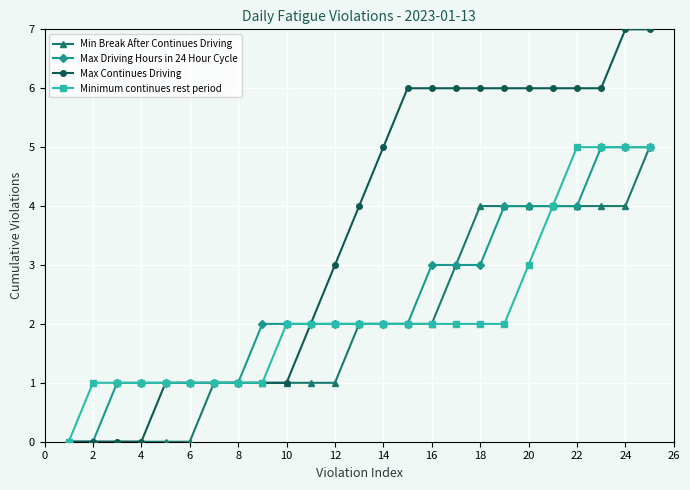

How many lines are shown in the chart?

4